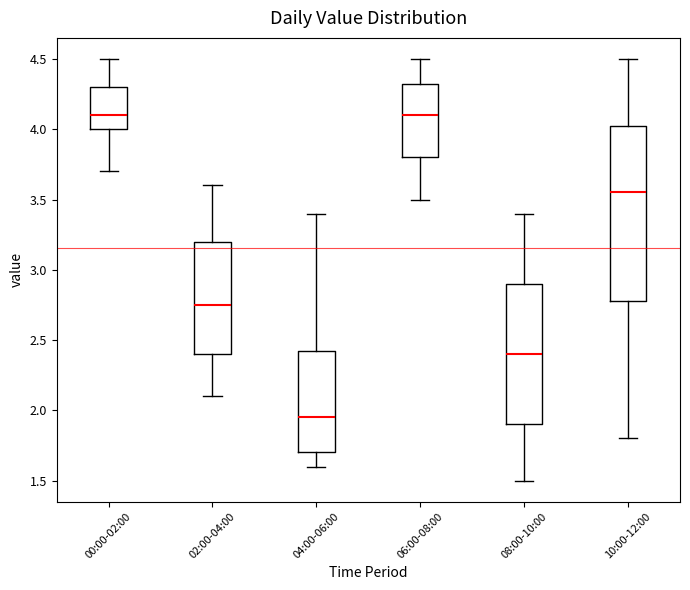

Which box has the lowest median line?

04:00-06:00